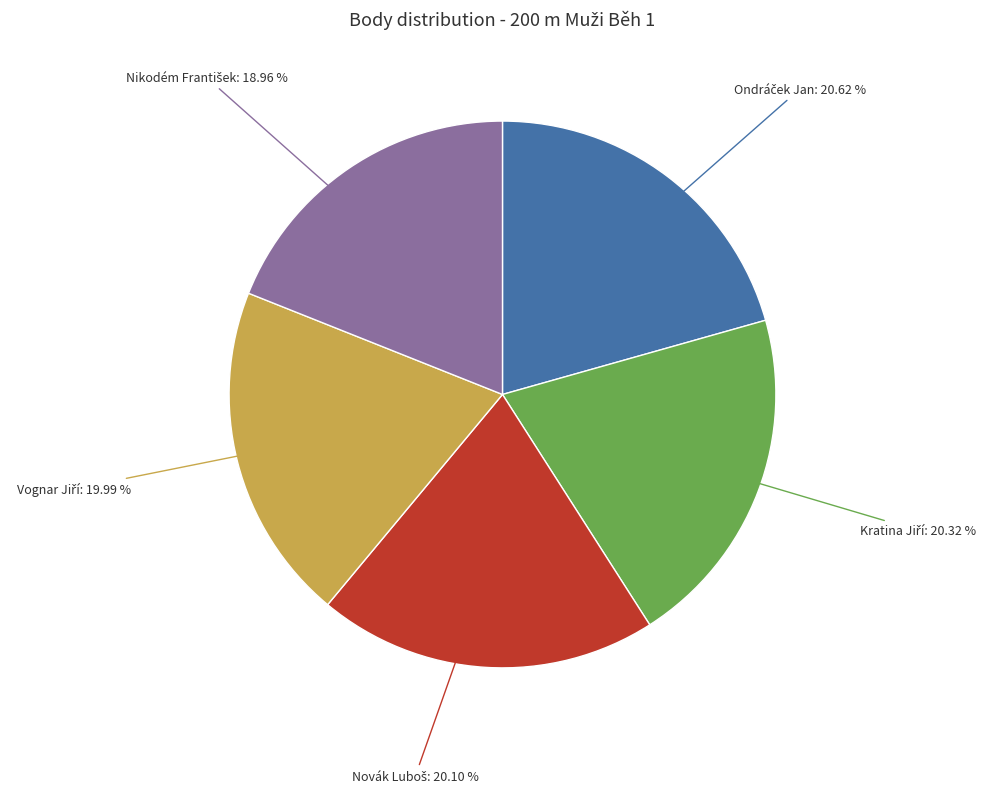

Is there a majority slice in this chart?

No